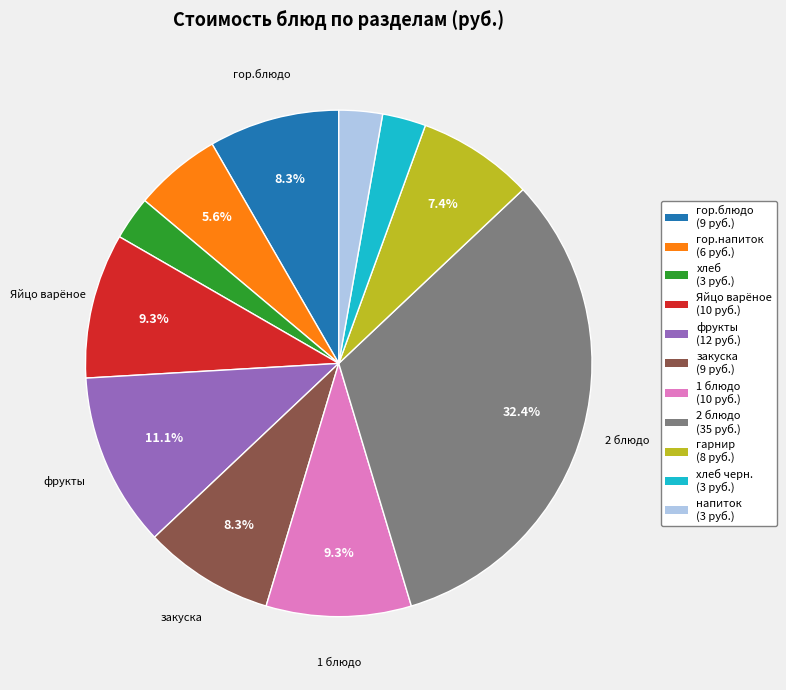

Is there a majority slice in this chart?

No